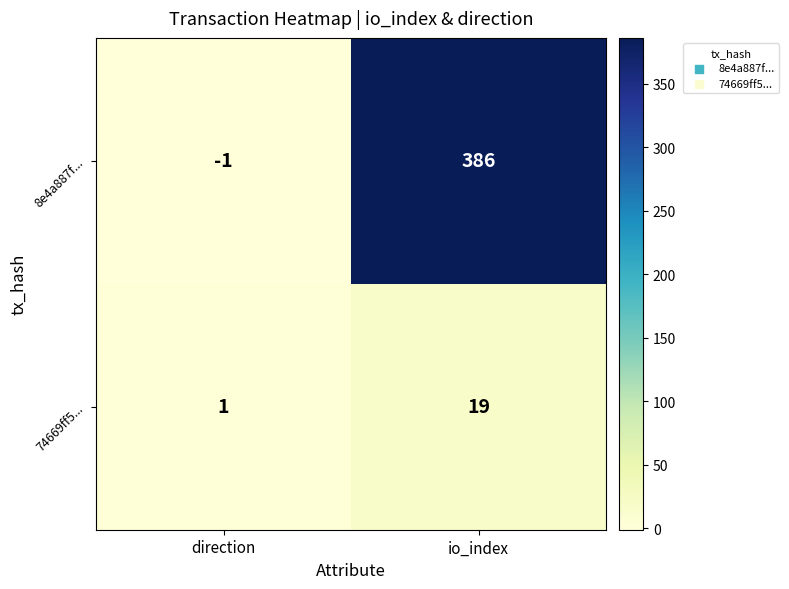

At how many categories does at least one series exceed 113?

1